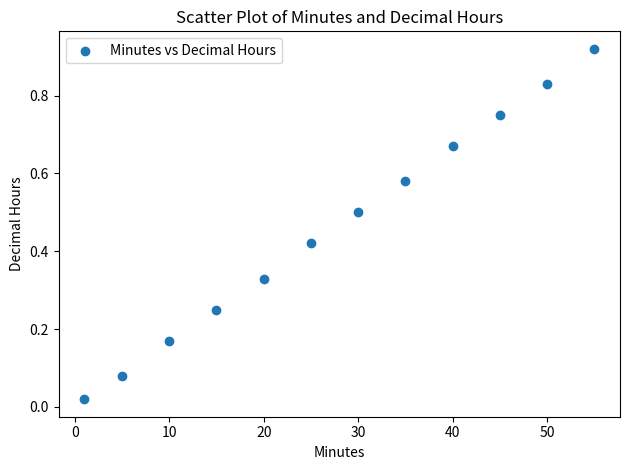

What is the average X value?

27.6